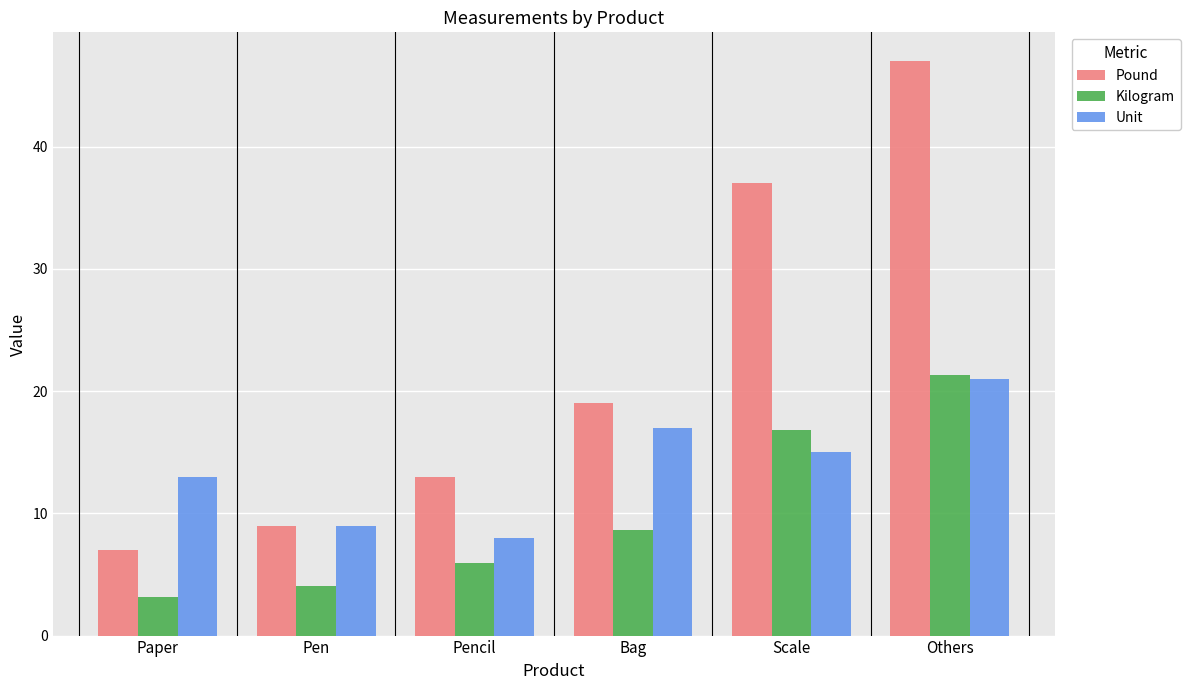

Where is Pound nearest to the value 27?

Bag